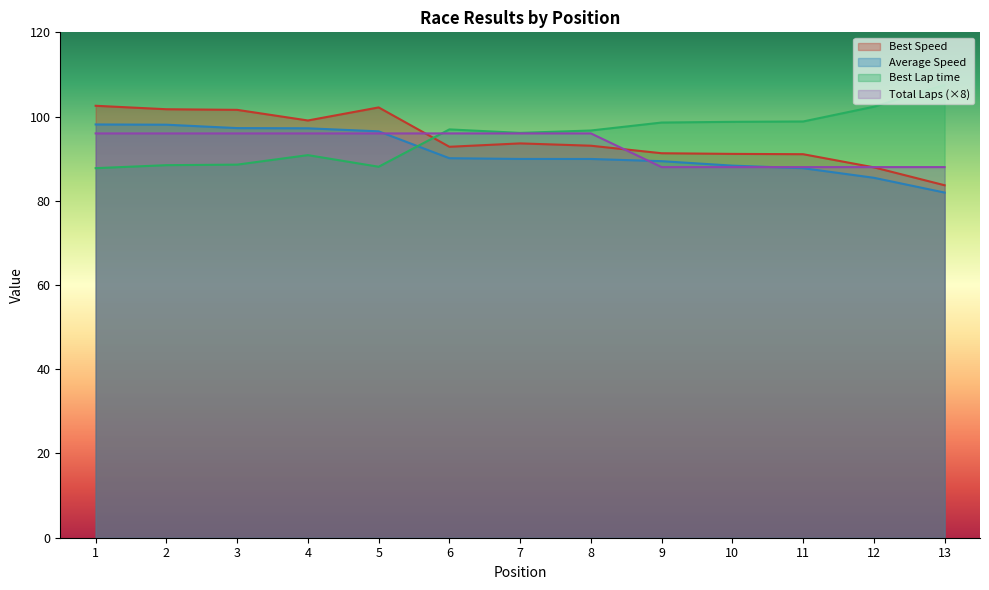

Where do Best Lap time and Total Laps first cross each other?

5 and 6